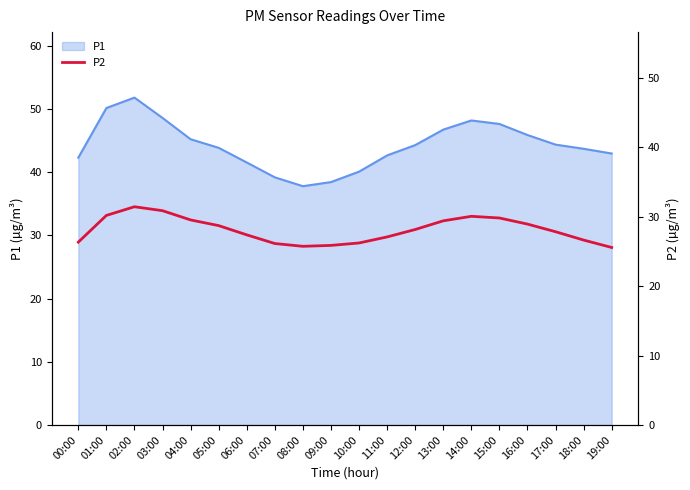

The chart shows a value of 28.2 at 12:00. True or false?

True